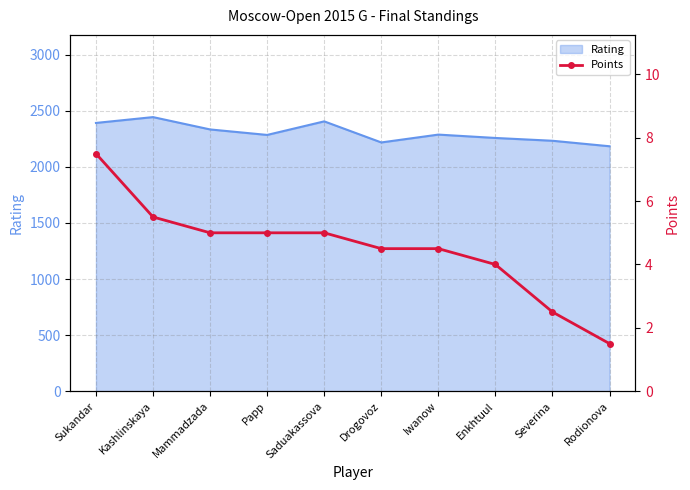

What is the lowest value of the Rating series?

2184